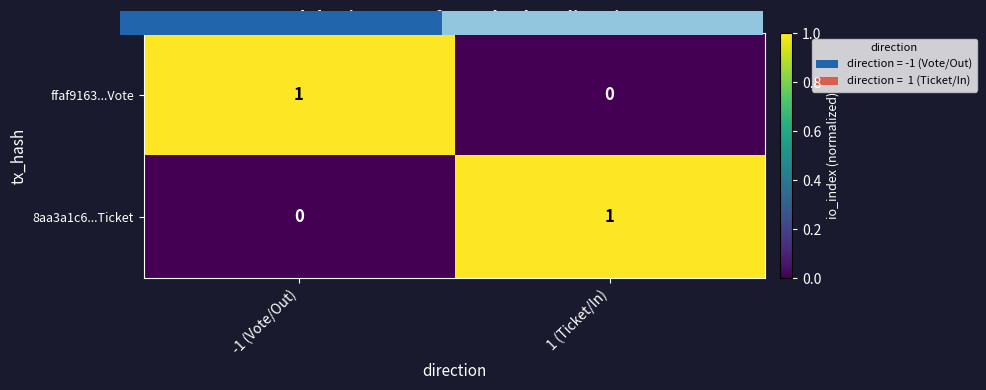

Rank the categories by 8aa3a1c6...Ticket value from lowest to highest.

-1 (Vote/Out), 1 (Ticket/In)